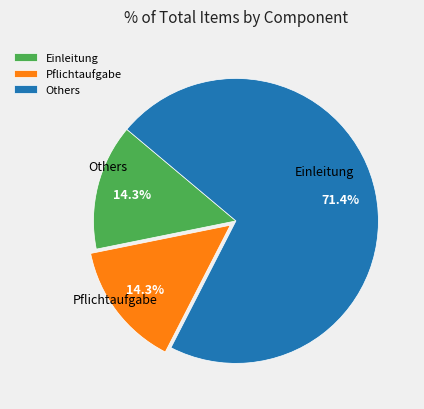

To the nearest percent, what portion does Einleitung represent?

14%